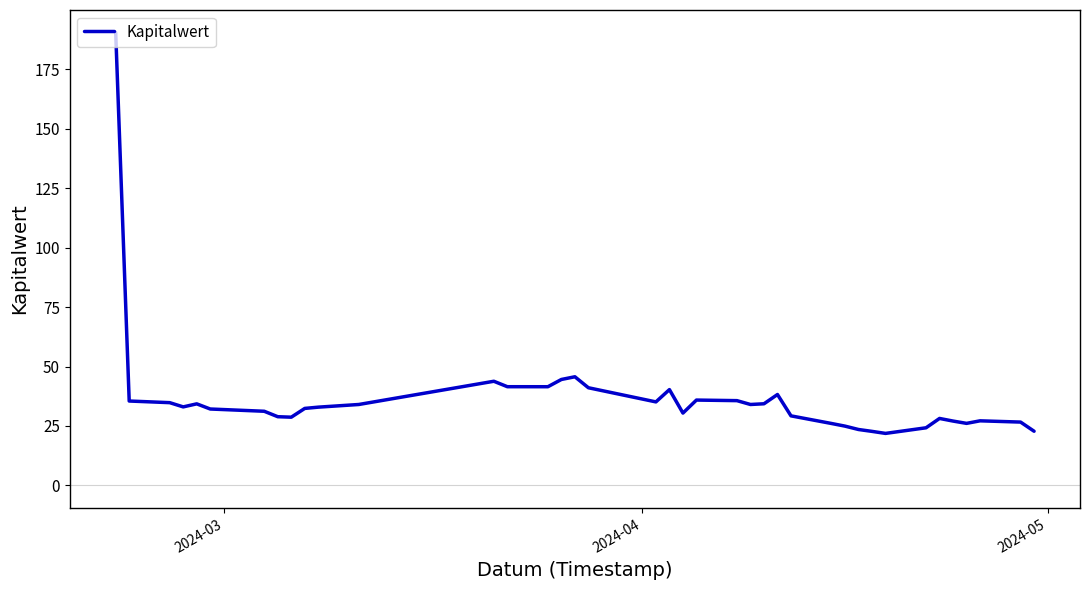

What is the difference between the maximum and minimum values?

168.6